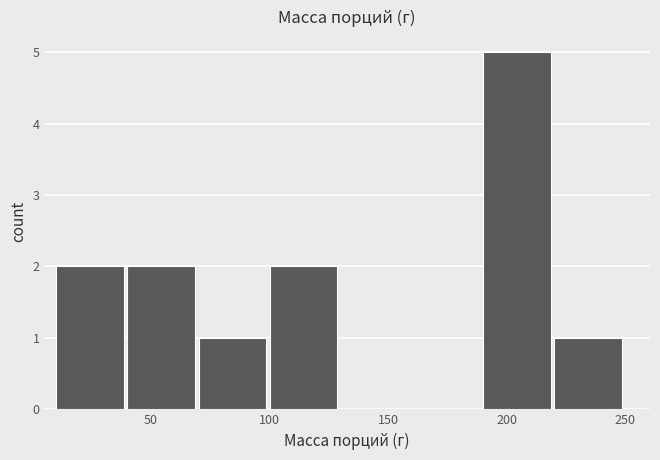

Which range on the x-axis has the tallest bar?

190 to 220